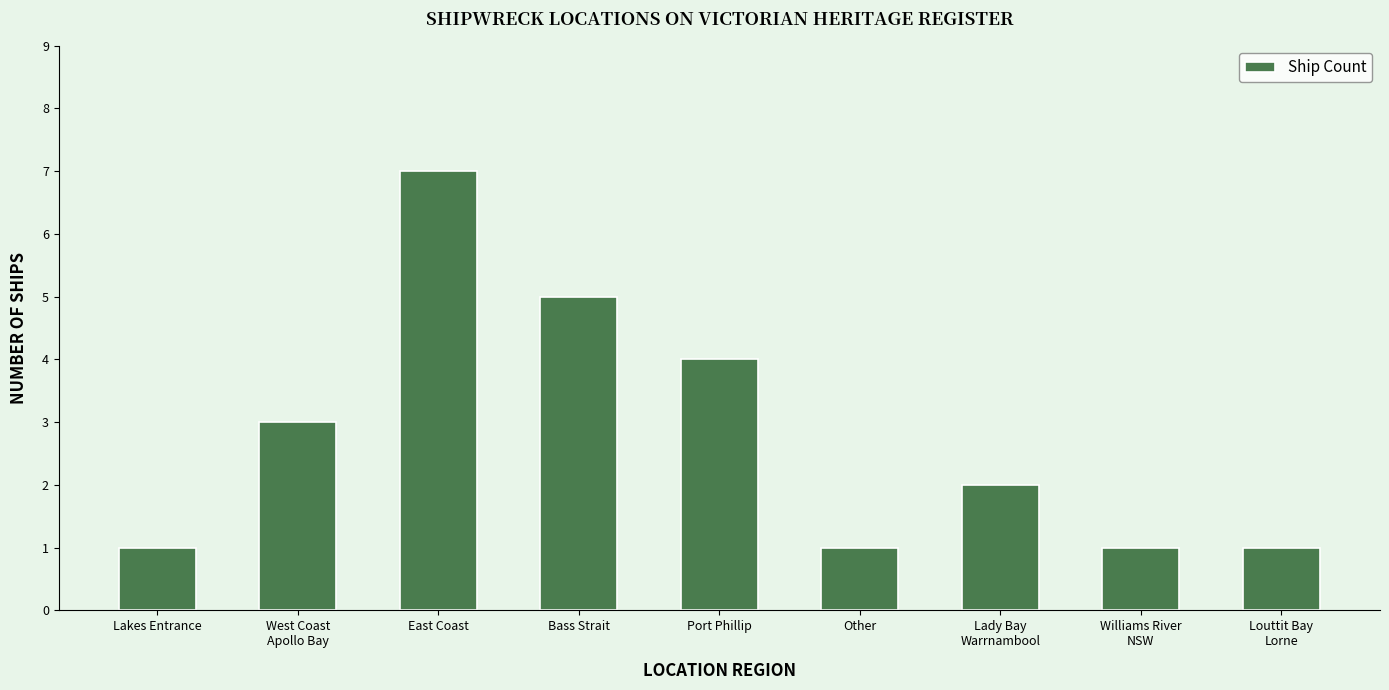

Reading left to right, extract all data points from this chart.

Lakes Entrance=1	West Coast
Apollo Bay=3	East Coast=7	Bass Strait=5	Port Phillip=4	Other=1	Lady Bay
Warrnambool=2	Williams River
NSW=1	Louttit Bay
Lorne=1